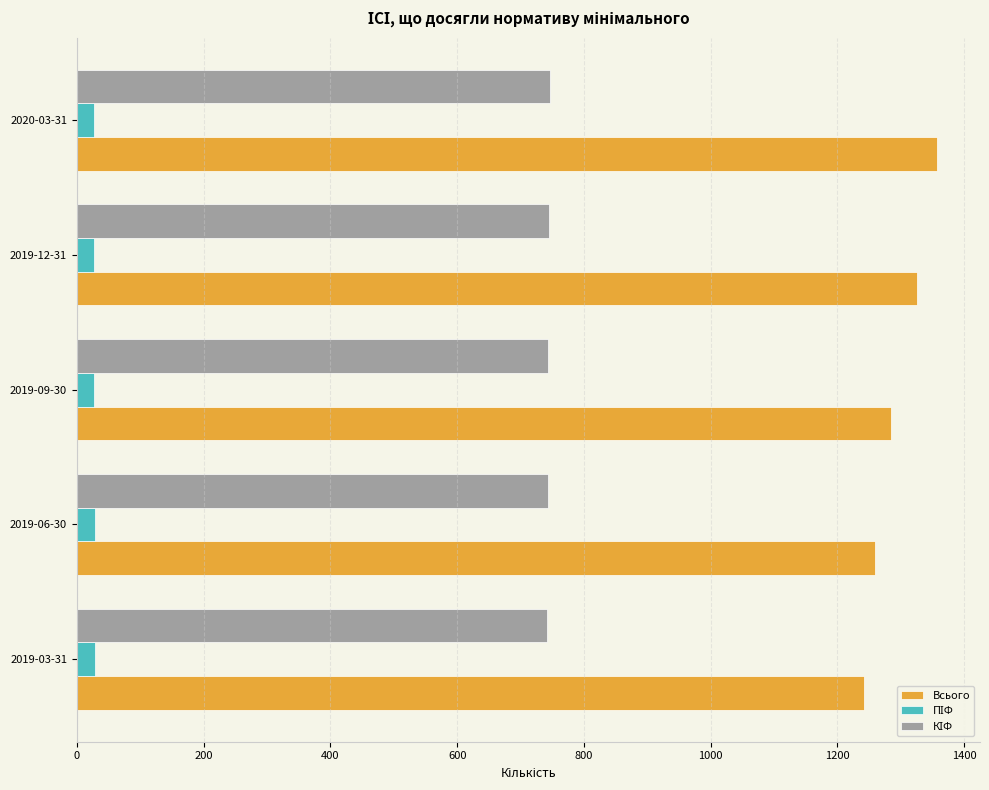

What is the sum of all Всього values?

6468